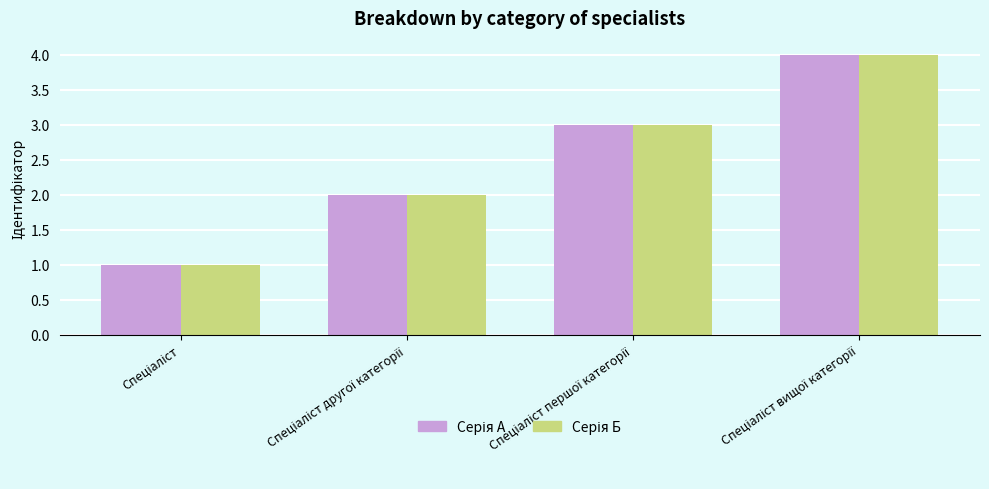

What is the greatest value displayed?

4